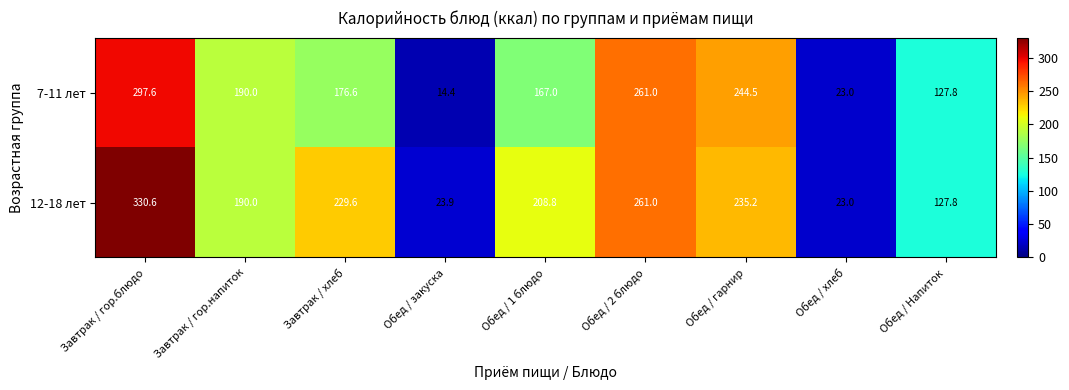

At which label does 7-11 лет reach its minimum?

Обед / закуска